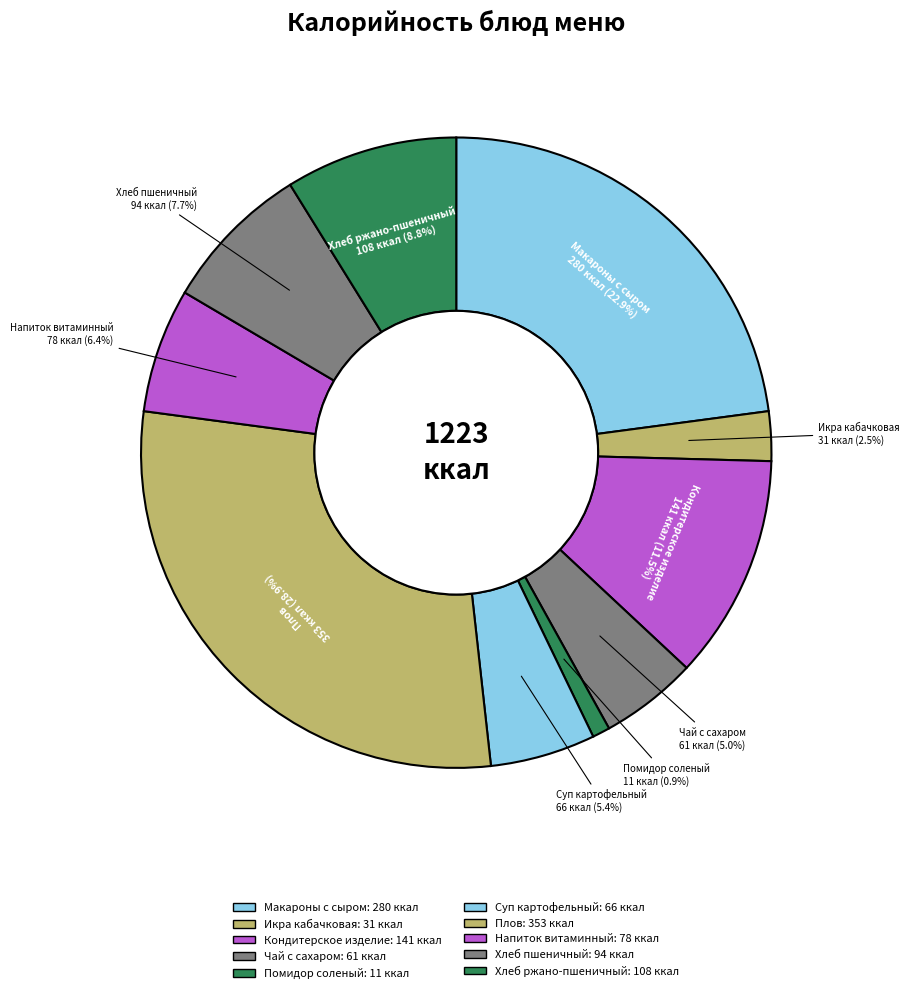

How many segments does this pie chart have?

10